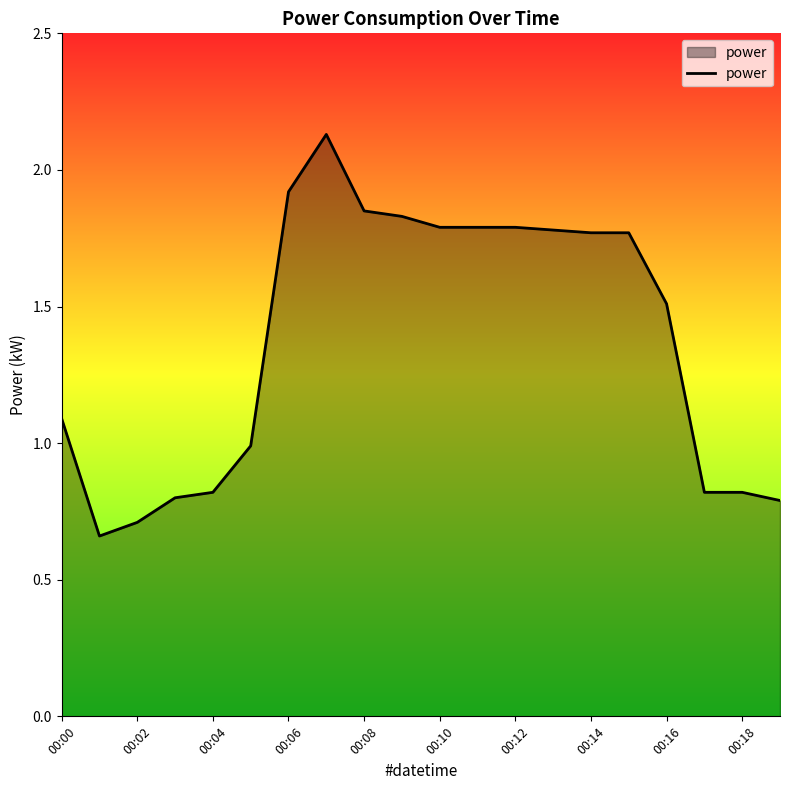

What is the difference between the maximum and minimum values?

1.5